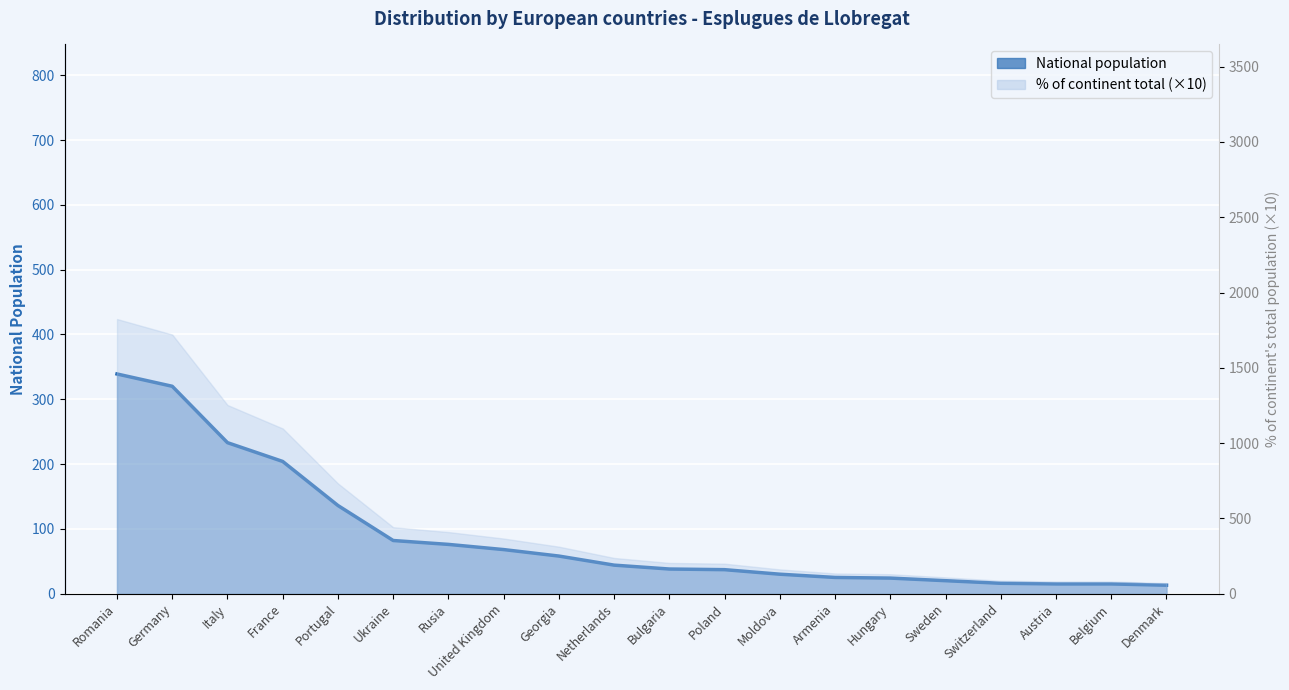

List the labels in order of value, largest first.

Romania, Germany, Italy, France, Portugal, Ukraine, Rusia, United Kingdom, Georgia, Netherlands, Bulgaria, Poland, Moldova, Armenia, Hungary, Sweden, Switzerland, Austria, Belgium, Denmark